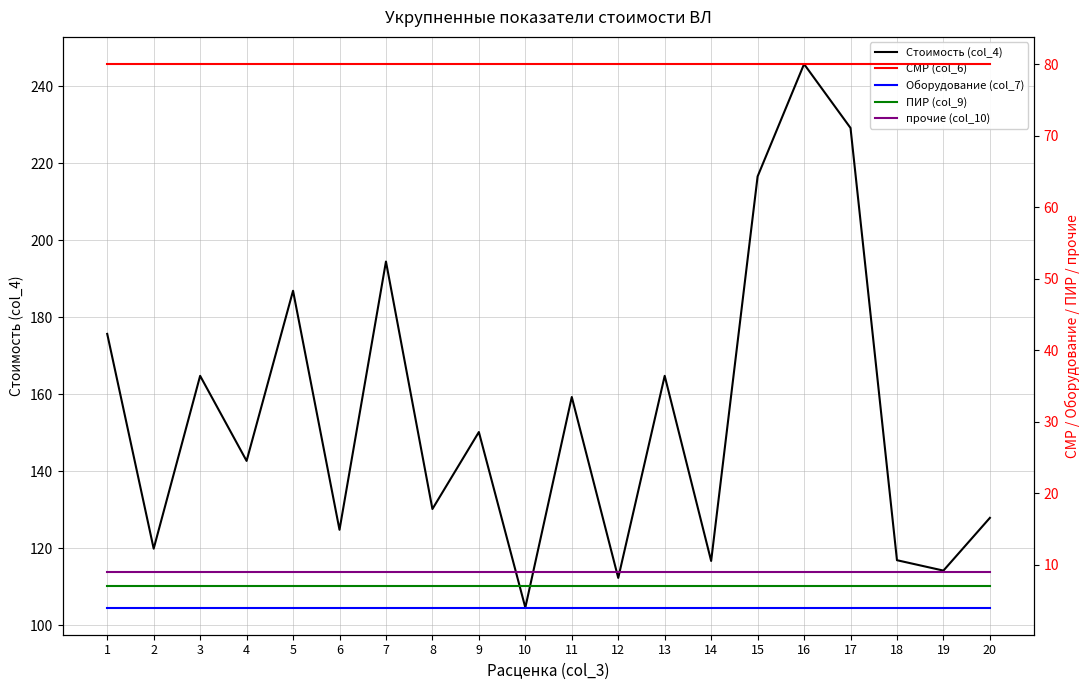

True or false: СМР (col_6) and Стоимость (col_4) intersect in this chart.

False